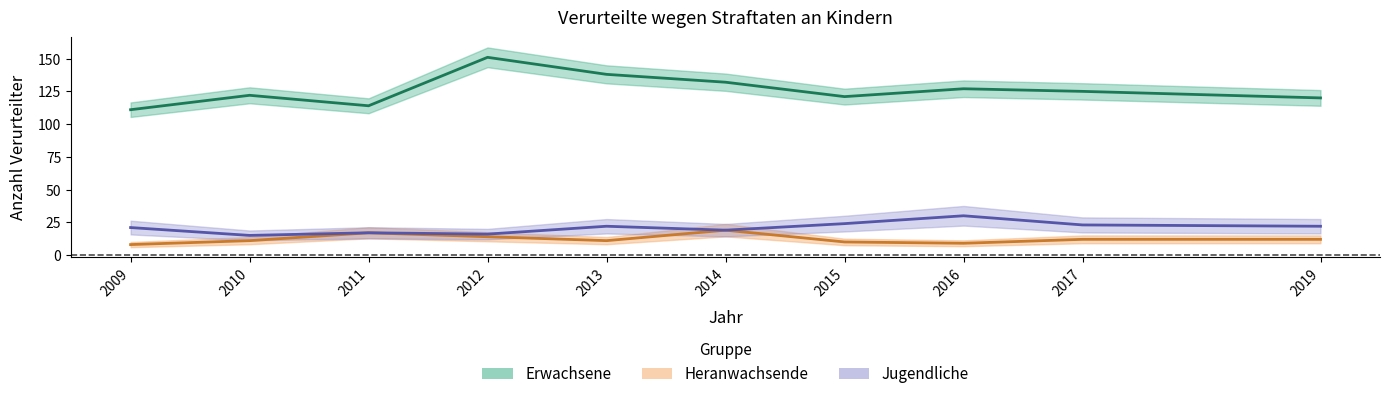

What is the maximum value shown in the chart?

151